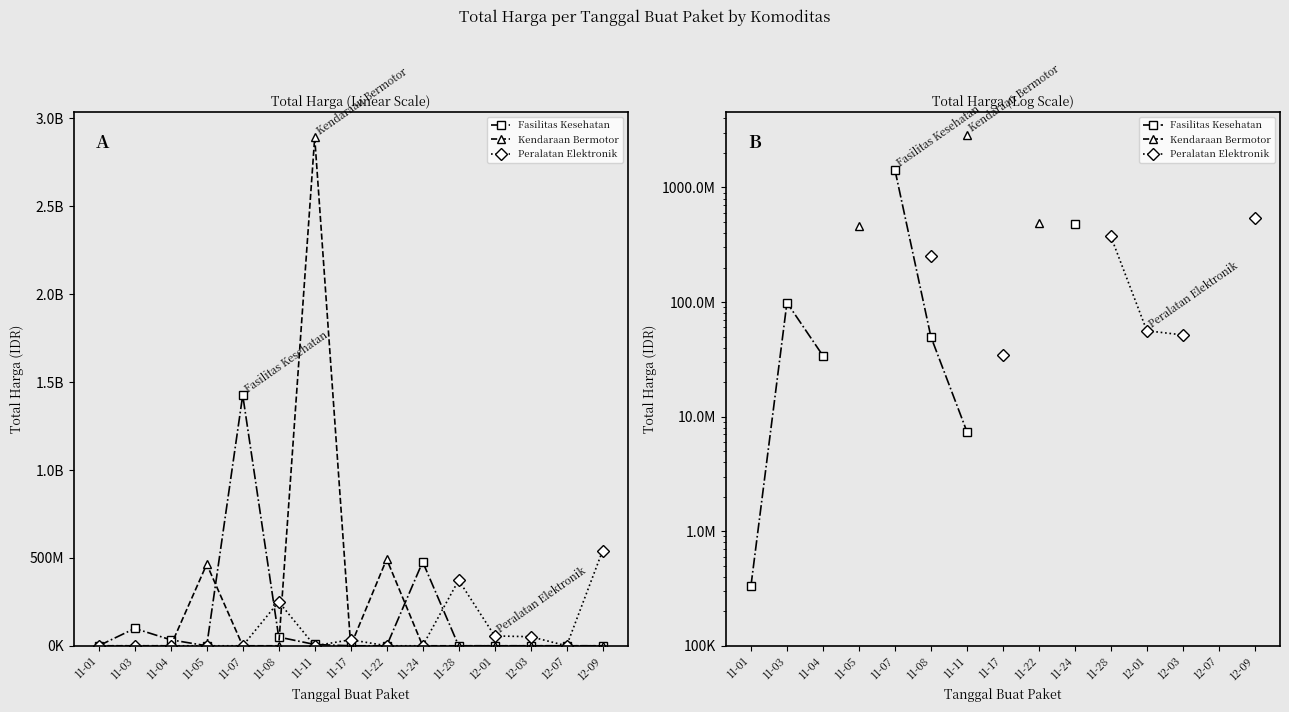

True or false: Peralatan Elektronik has a value of 50663129.5 at 11-17.

False